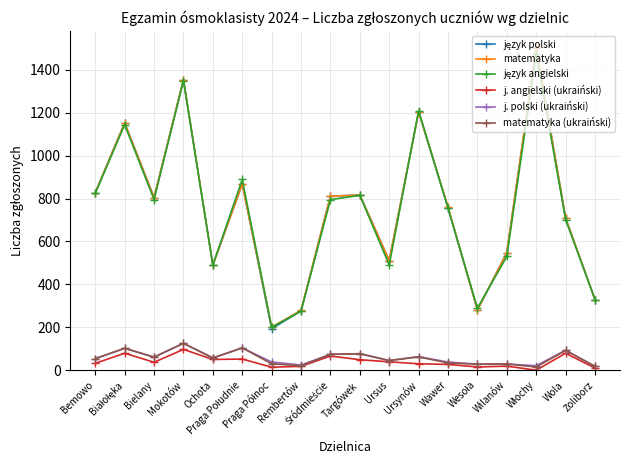

What is the greatest value displayed?

1506